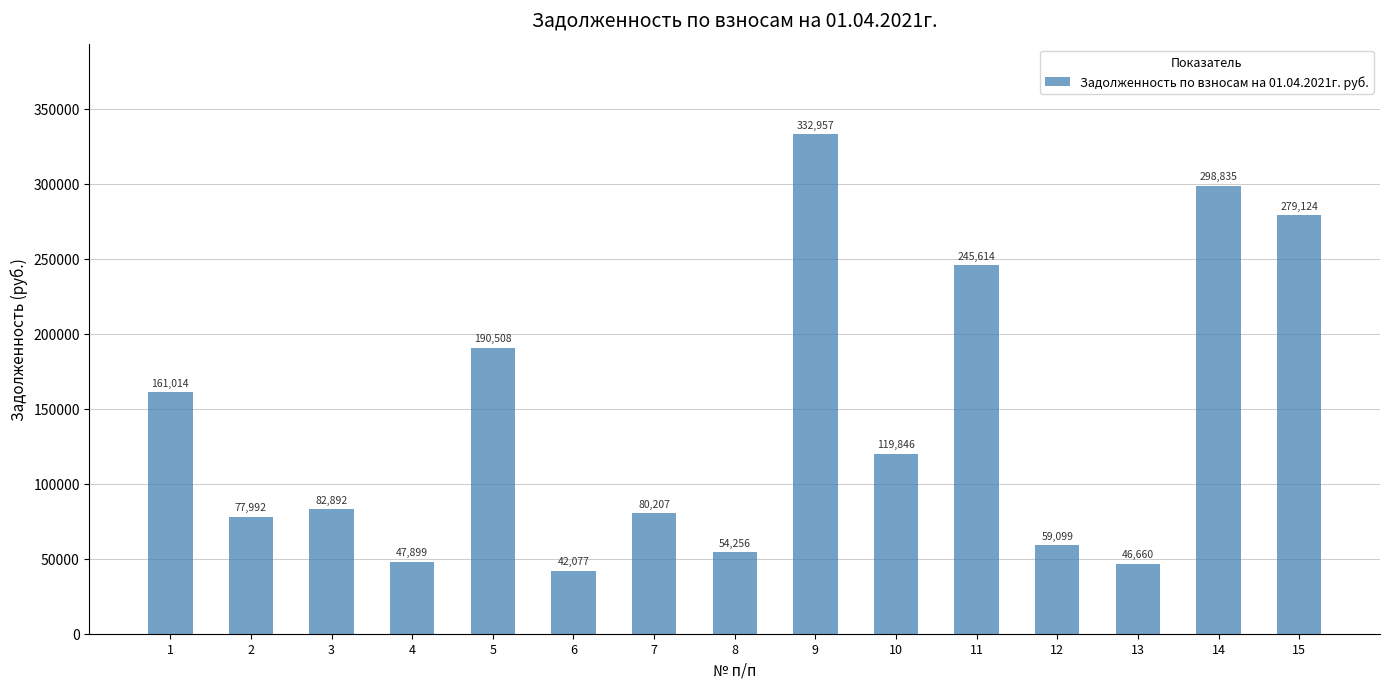

Between 12 and 13, which is larger?

12